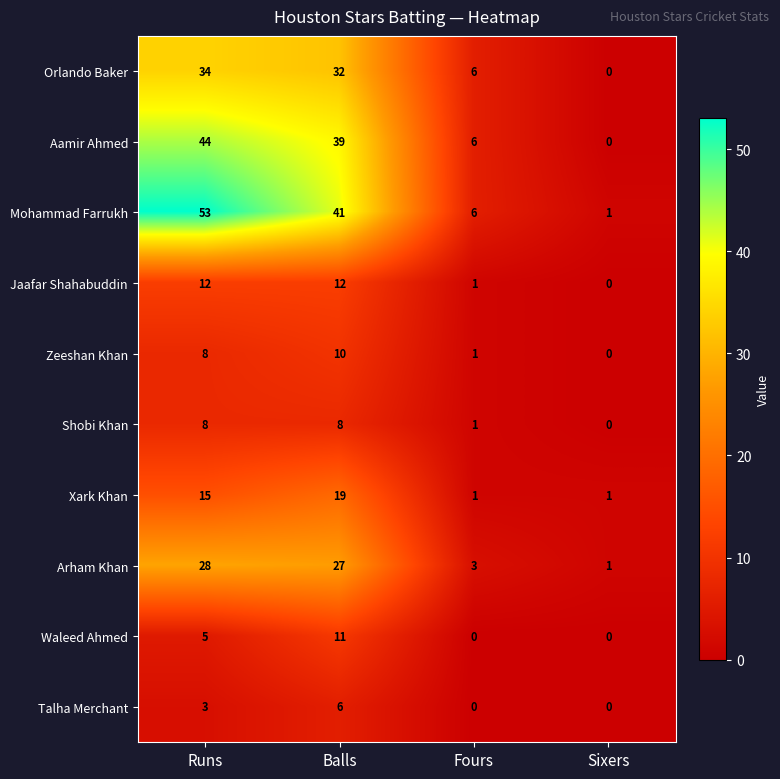

Between Balls and Sixers, which series saw the biggest shift?

Mohammad Farrukh